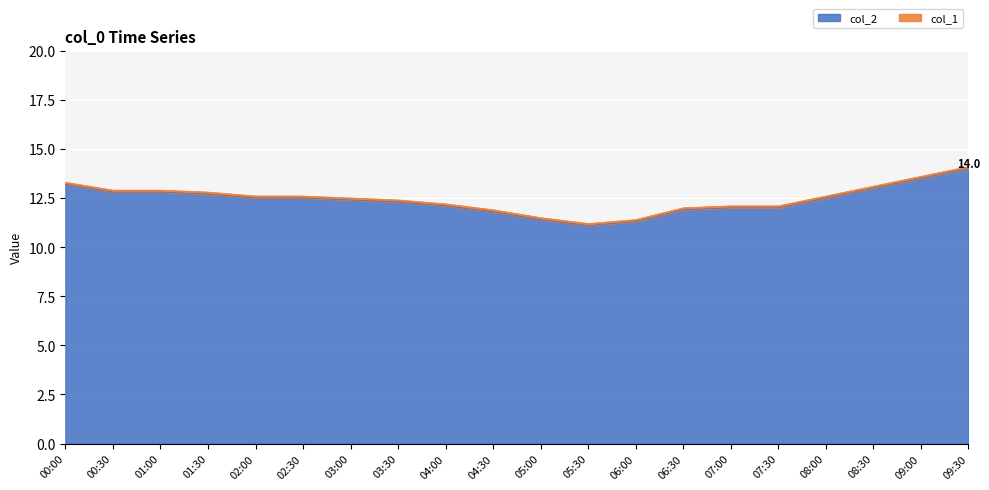

Reading left to right, list all the values displayed in this chart.

13.2	12.8	12.8	12.7	12.5	12.5	12.4	12.3	12.1	11.8	11.4	11.1	11.3	11.9	12.0	12.0	12.5	13.0	13.5	14.0